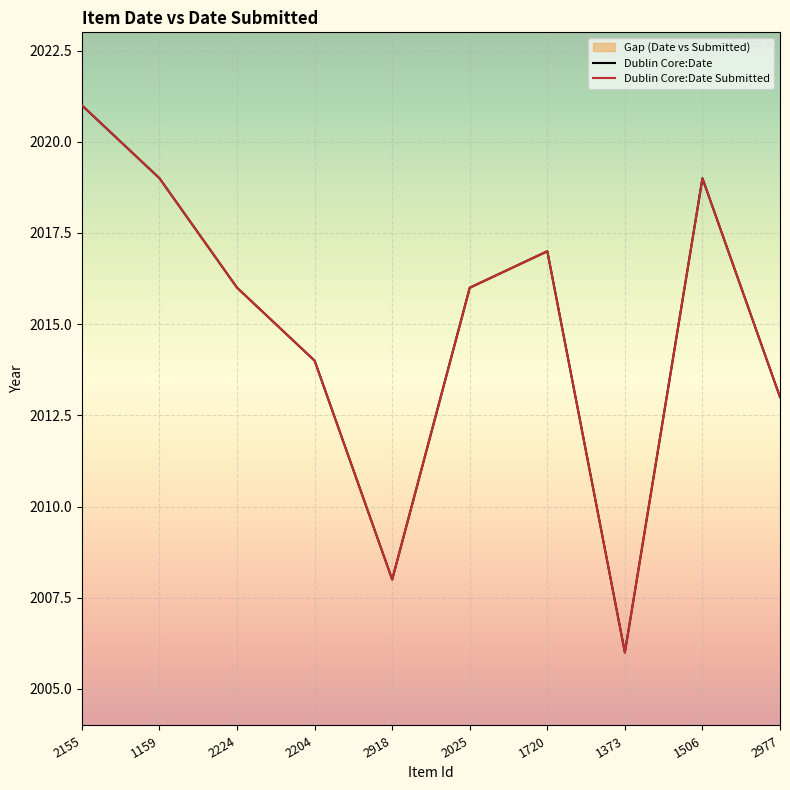

At which label is Dublin Core:Date Submitted closest to 2013?

2977